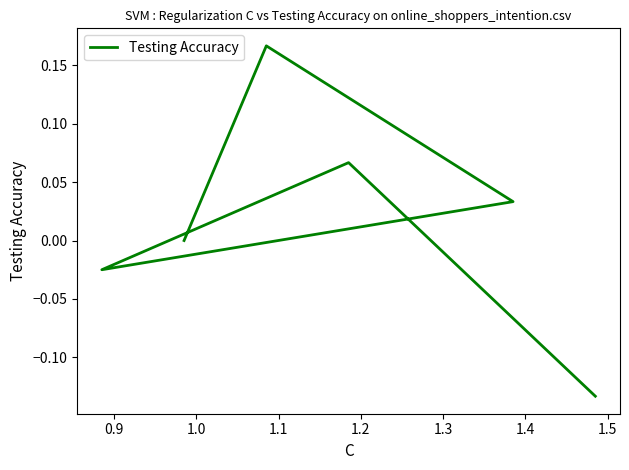

The chart shows a value of -0.0 at 1.3. True or false?

False